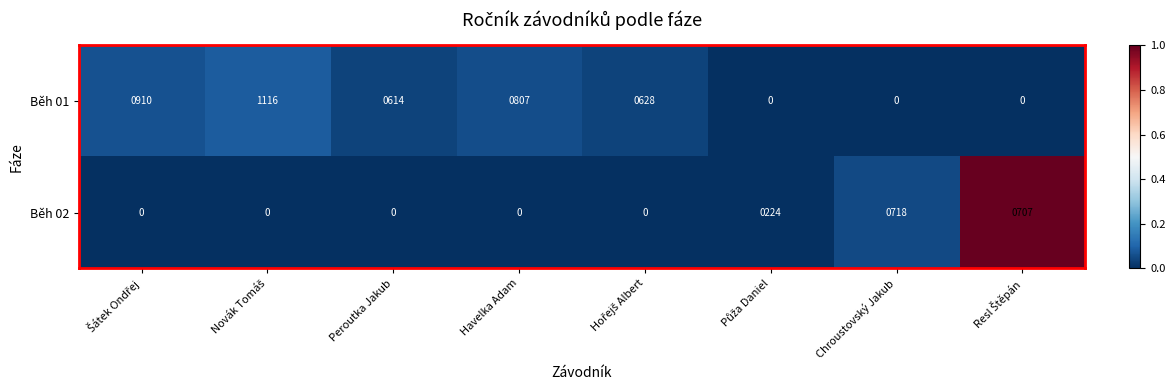

At how many categories does at least one series exceed 175?

8